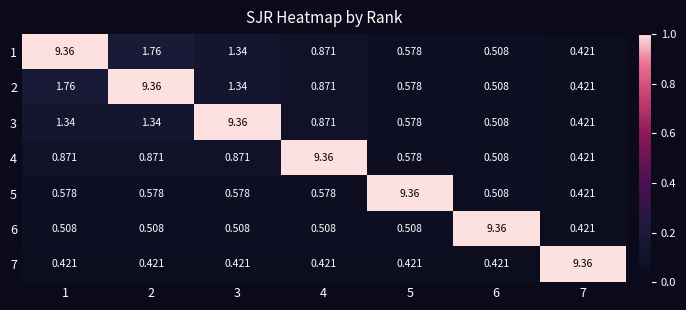

Is the value of 5 at 6 greater than the value of 4 at 7?

Yes